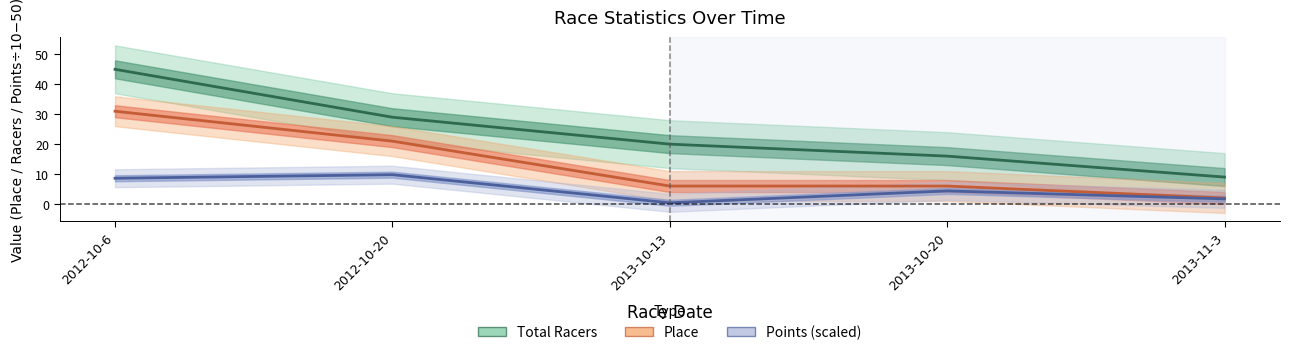

True or false: Place and Points (scaled) intersect in this chart.

False